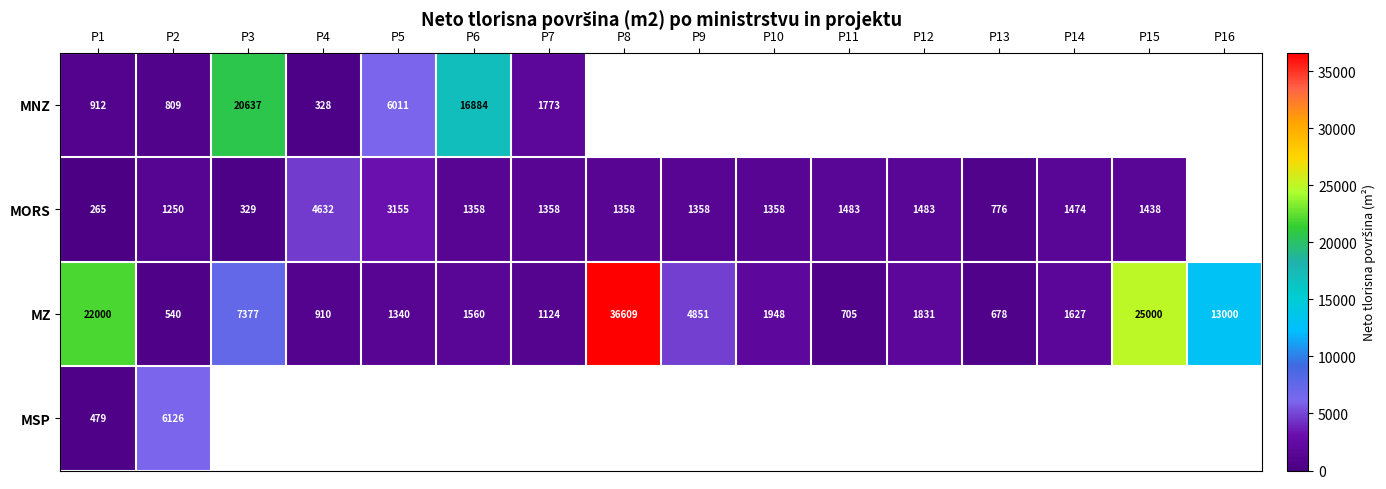

What is the approximate value of MZ at P3, to the nearest 10?

7380